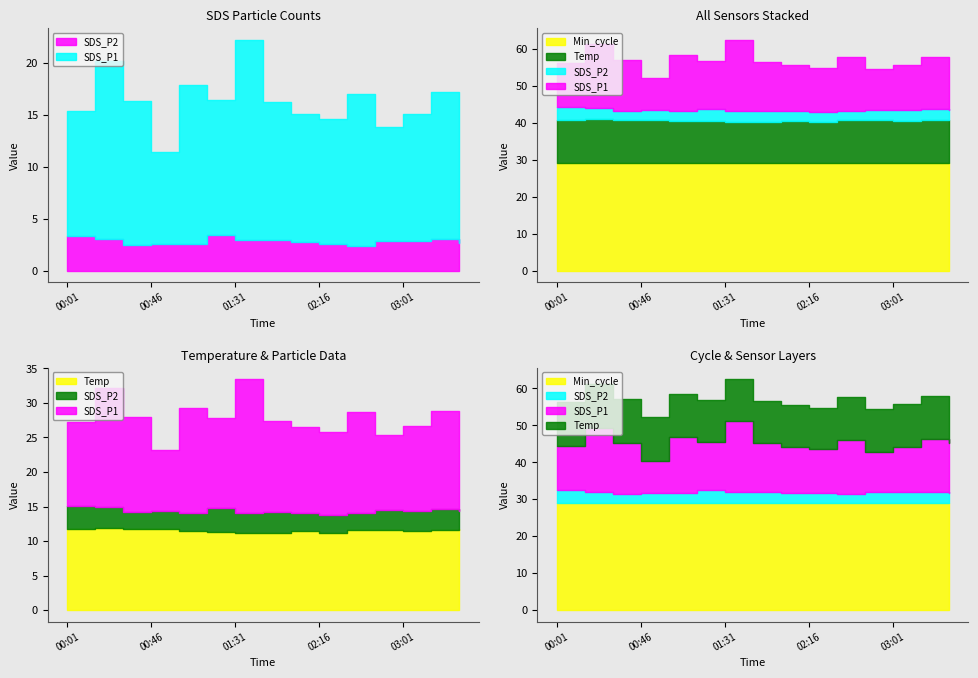

True or false: SDS_P2 and SDS_P1 intersect in this chart.

False